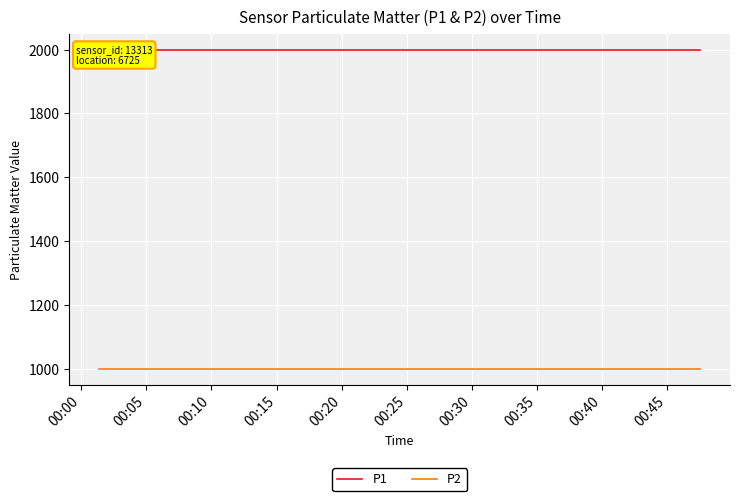

What is the minimum value shown in the chart?

999.9